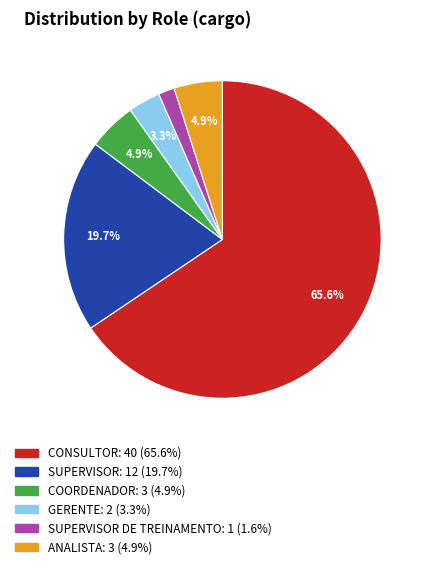

Is there any slice that represents more than half of the pie?

Yes